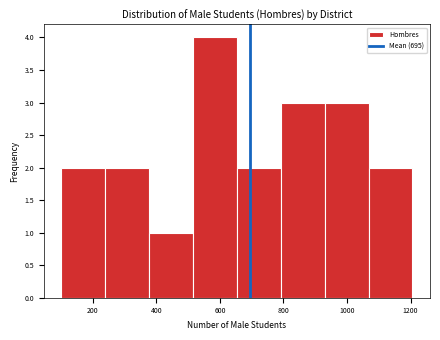

What is the height of the bar covering 380 to 520 on the x-axis? Neither the bar edges nor the heights are printed on the chart, so give them approximately, as read against the axes.

1